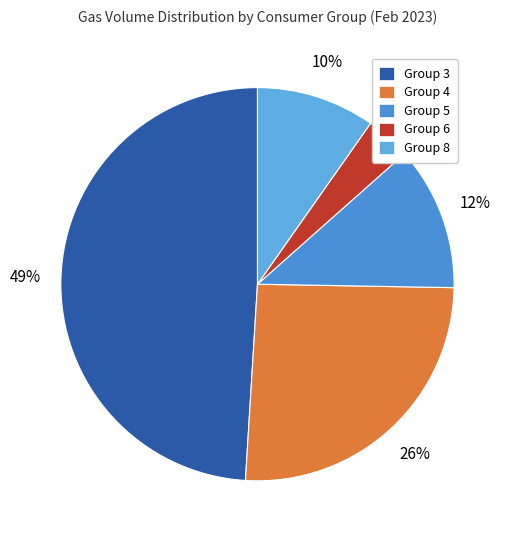

Which slice is the smallest?

Group 6